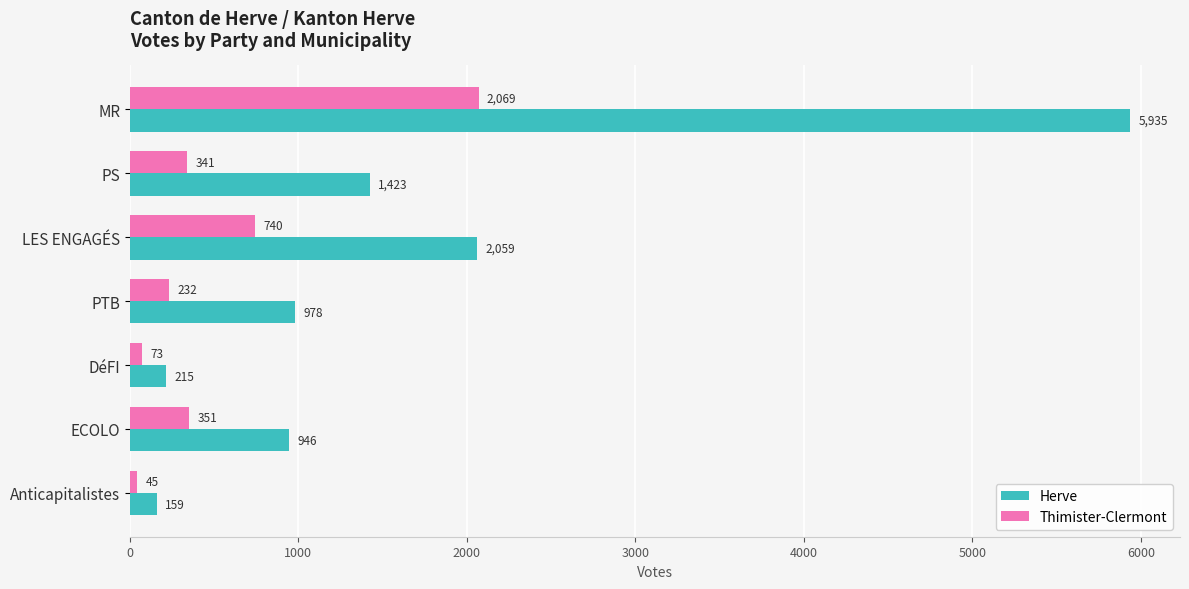

How many series are shown in this chart?

2